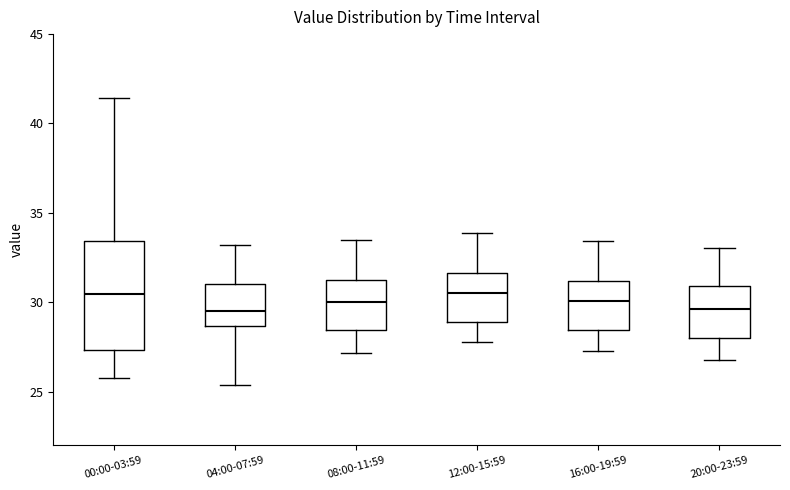

Reading left to right, read every box against the y-axis: the position of its median line, the range the box covers, and the ends of its whiskers. The values are not printed on the chart, so give them approximately, as read against the axis.

00:00-03:59: median 30.5, box 27.5 to 33.5, whiskers 26.0 to 41.5
04:00-07:59: median 29.5, box 28.5 to 31.0, whiskers 25.5 to 33.0
08:00-11:59: median 30.0, box 28.5 to 31.0, whiskers 27.0 to 33.5
12:00-15:59: median 30.5, box 29.0 to 31.5, whiskers 28.0 to 34.0
16:00-19:59: median 30.0, box 28.5 to 31.0, whiskers 27.5 to 33.5
20:00-23:59: median 29.5, box 28.0 to 31.0, whiskers 27.0 to 33.0